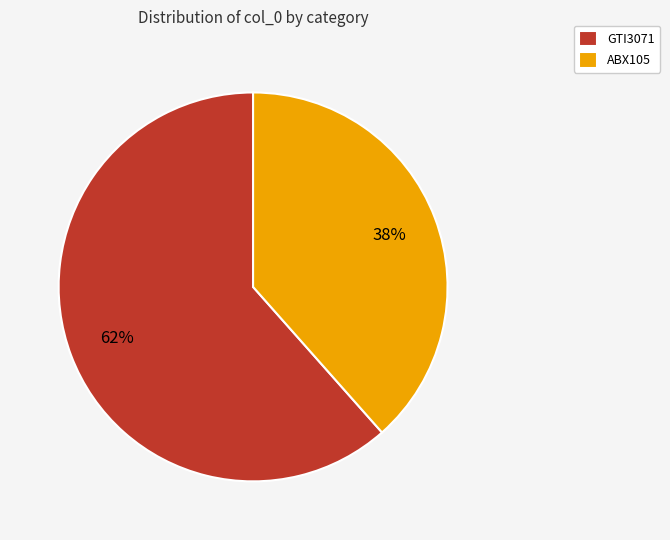

How many segments does this pie chart have?

2